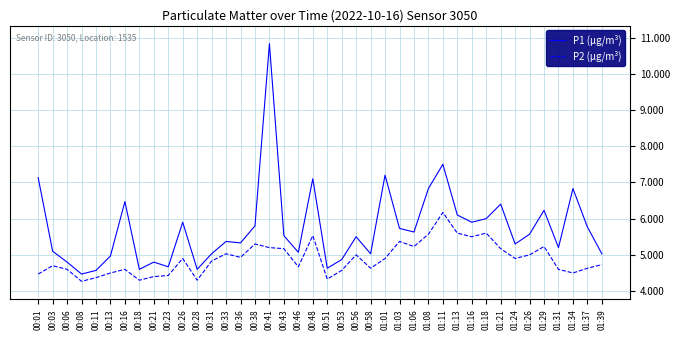

Rank the series by their average value, from lowest to highest.

P2 (µg/m³), P1 (µg/m³)